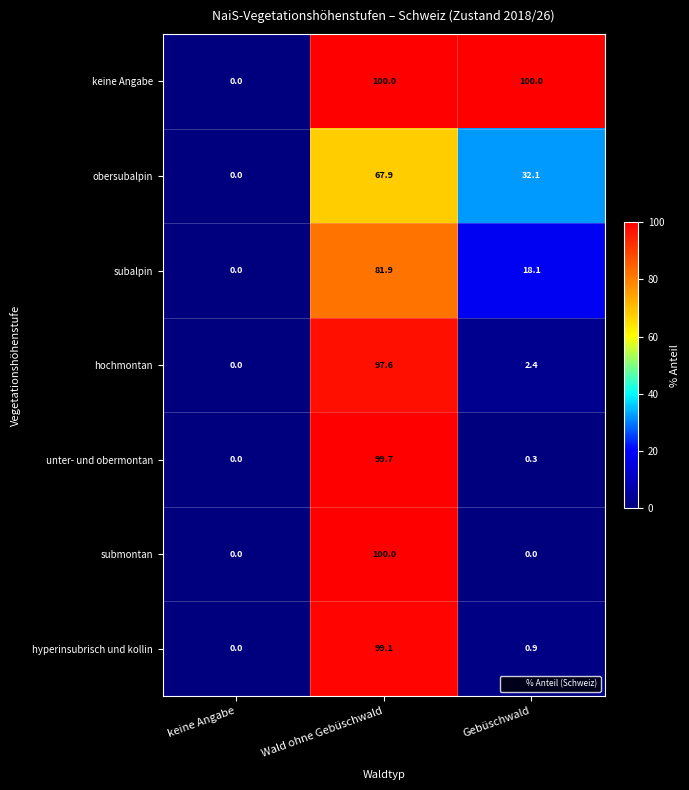

How many positive values does the unter- und obermontan series have?

2